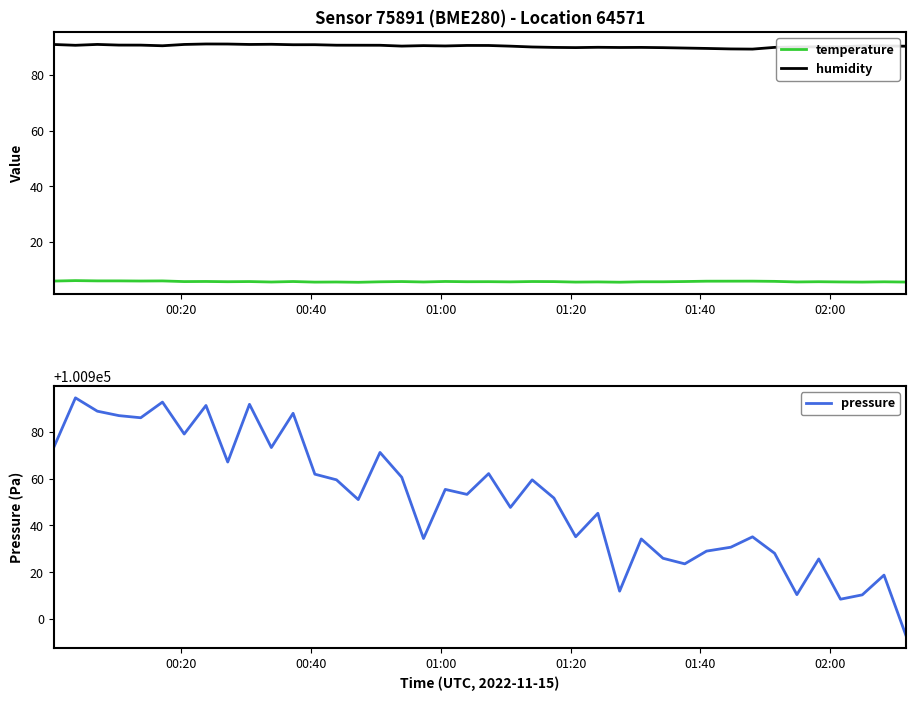

True or false: humidity and temperature intersect in this chart.

False